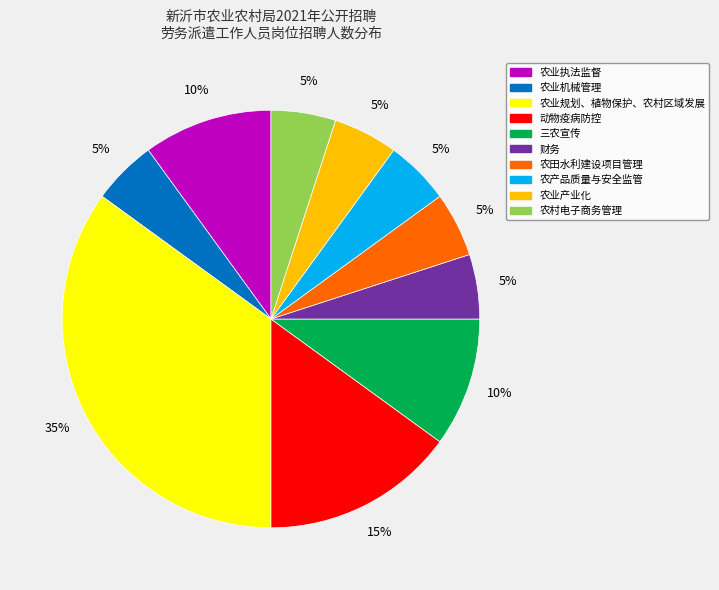

Is the sum of 农业机械管理 and 农业产业化 greater than half?

No